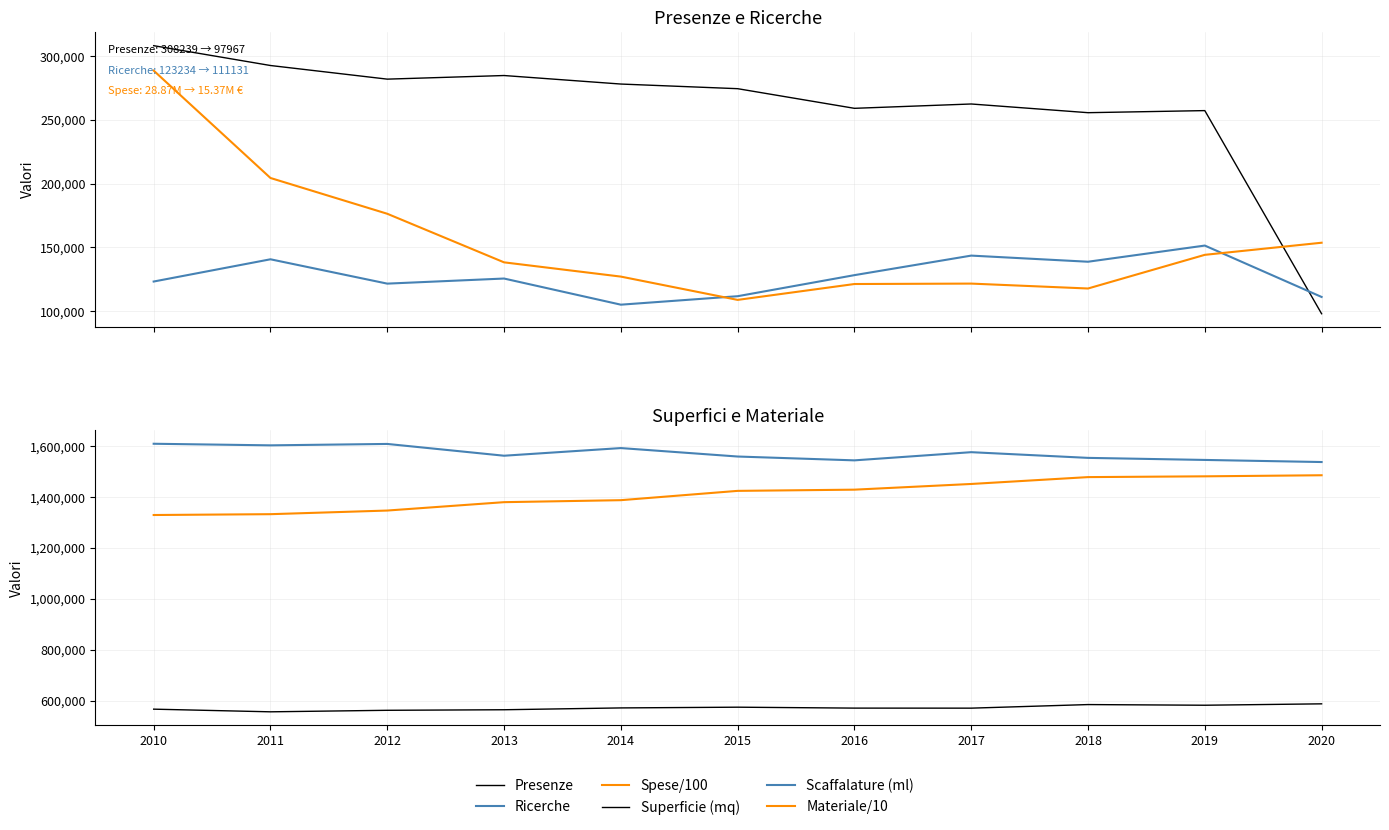

What is the sum of the Presenze values at 2010 and 2019?

565551.0